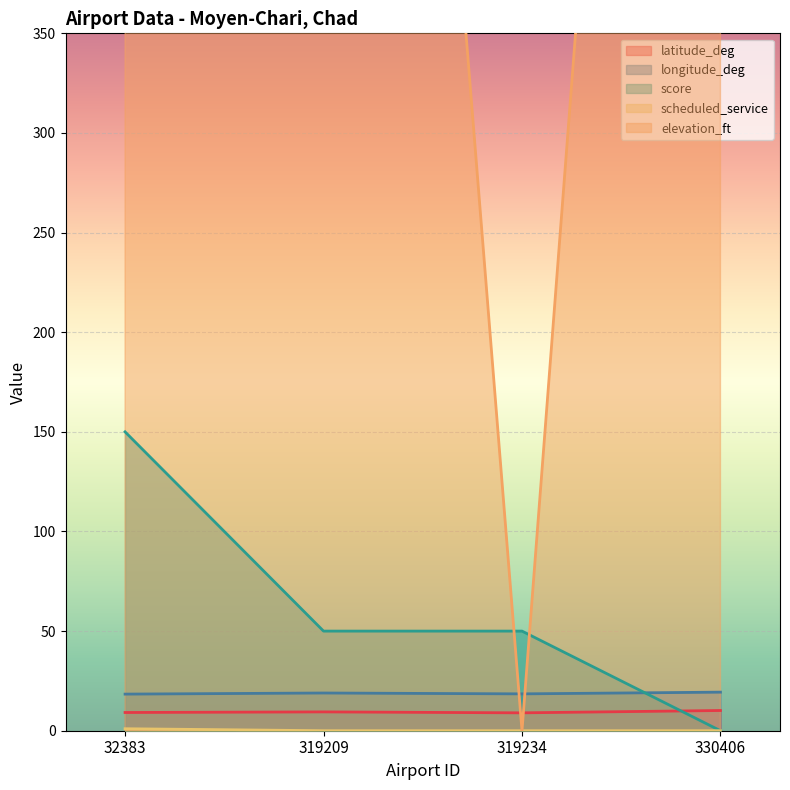

Count the number of categories in the chart.

4